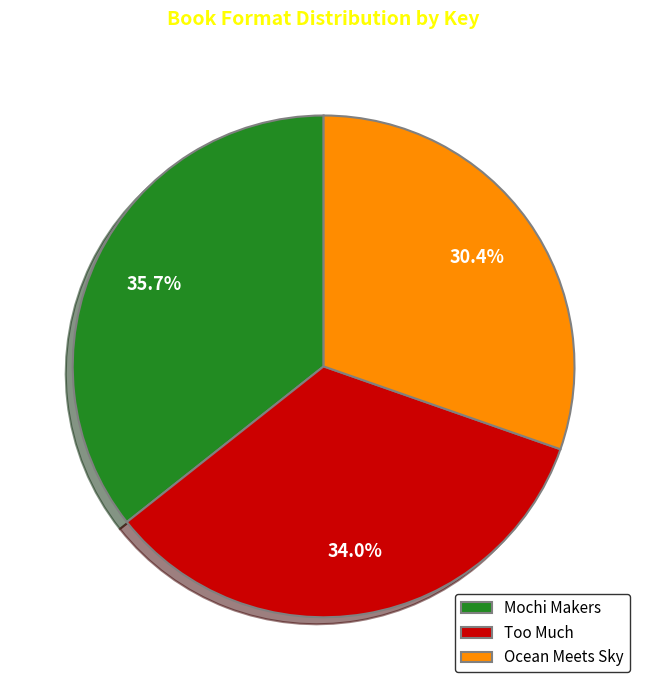

True or false: Too Much accounts for 27% of the total.

False